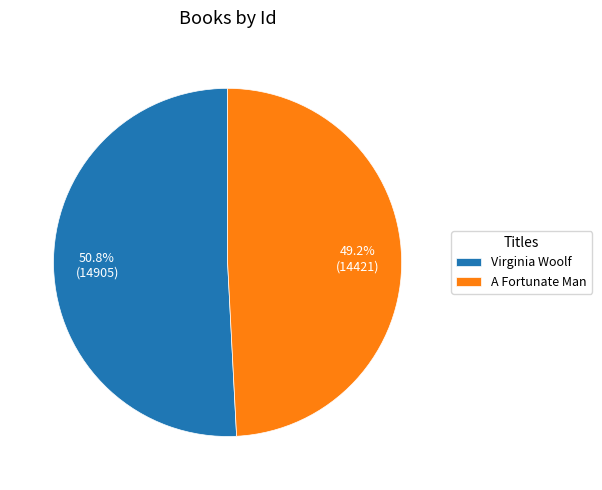

True or false: A Fortunate Man accounts for 60% of the total.

False